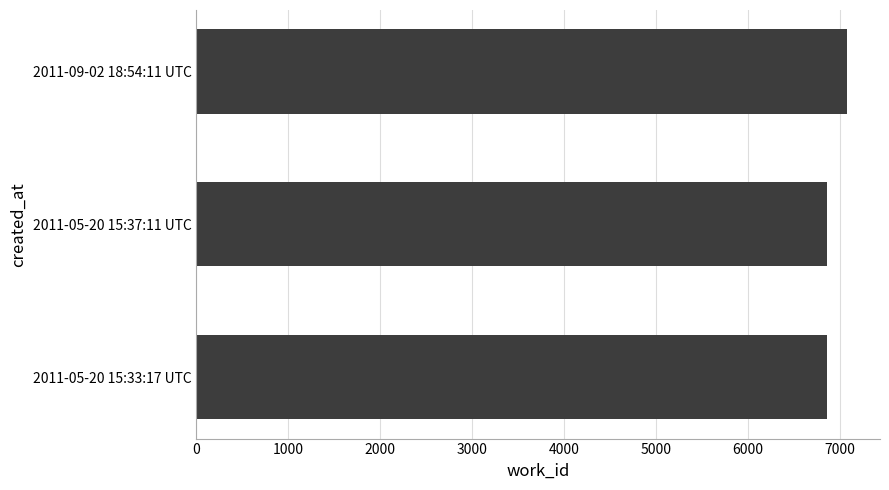

The value at 2011-05-20 15:37:11 UTC is 11760. True or false?

False